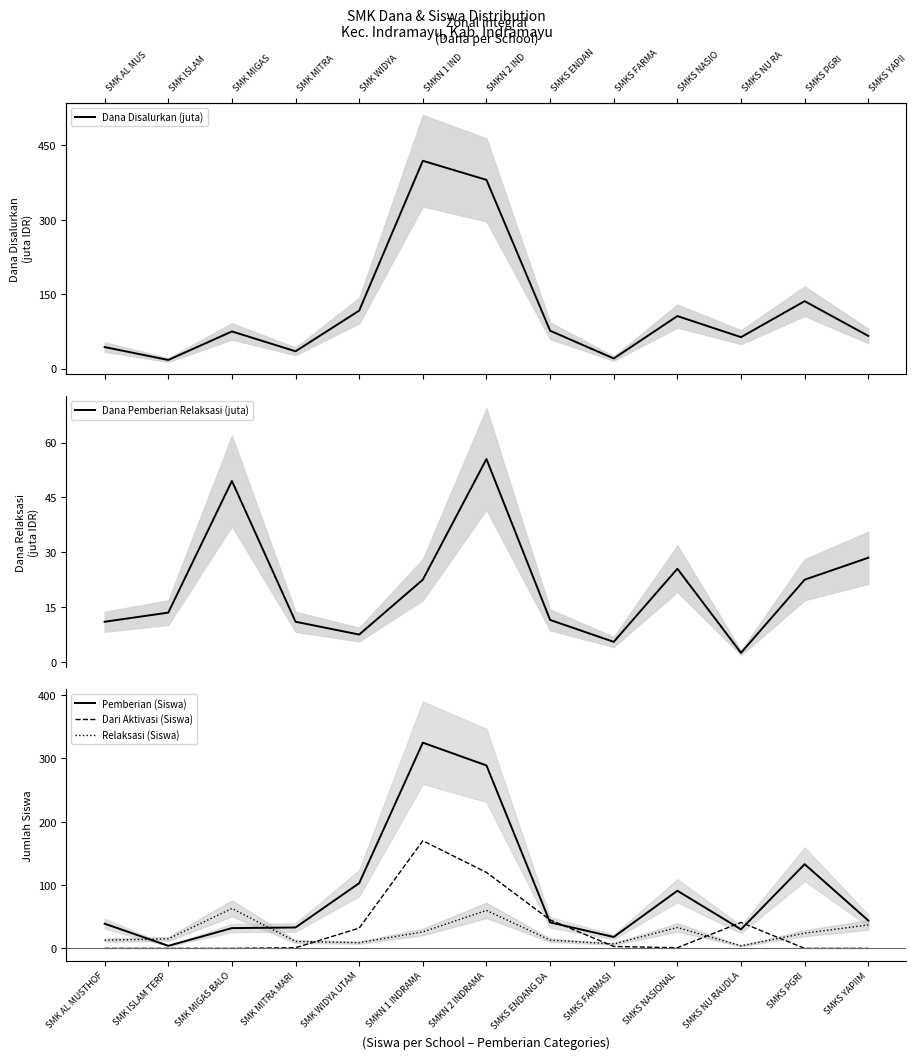

Reading left to right, transcribe all the data shown in this chart.

Dana Disalurkan (juta): SMK AL MUSTHOF=43.5	SMK ISLAM TERP=17.5	SMK MIGAS BALO=75.0	SMK MITRA MARI=35.0	SMK WIDYA UTAM=117.0	SMKN 1 INDRAMA=419.0	SMKN 2 INDRAMA=380.5	SMKS ENDANG DA=76.5	SMKS FARMASI=20.5	SMKS NASIONAL=106.0	SMKS NU RAUDLA=63.5	SMKS PGRI=136.0	SMKS YAPIIM=66.0
Dana Pemberian Relaksasi (juta): SMK AL MUSTHOF=11.0	SMK ISLAM TERP=13.5	SMK MIGAS BALO=49.5	SMK MITRA MARI=11.0	SMK WIDYA UTAM=7.5	SMKN 1 INDRAMA=22.5	SMKN 2 INDRAMA=55.5	SMKS ENDANG DA=11.5	SMKS FARMASI=5.5	SMKS NASIONAL=25.5	SMKS NU RAUDLA=2.5	SMKS PGRI=22.5	SMKS YAPIIM=28.5
Pemberian (Siswa): SMK AL MUSTHOF=39.0	SMK ISLAM TERP=4.0	SMK MIGAS BALO=32.0	SMK MITRA MARI=33.0	SMK WIDYA UTAM=103.0	SMKN 1 INDRAMA=325.0	SMKN 2 INDRAMA=289.0	SMKS ENDANG DA=41.0	SMKS FARMASI=18.0	SMKS NASIONAL=91.0	SMKS NU RAUDLA=30.0	SMKS PGRI=133.0	SMKS YAPIIM=44.0
Dari Aktivasi (Siswa): SMK AL MUSTHOF=0.0	SMK ISLAM TERP=0.0	SMK MIGAS BALO=0.0	SMK MITRA MARI=1.0	SMK WIDYA UTAM=32.0	SMKN 1 INDRAMA=170.0	SMKN 2 INDRAMA=120.0	SMKS ENDANG DA=45.0	SMKS FARMASI=3.0	SMKS NASIONAL=1.0	SMKS NU RAUDLA=41.0	SMKS PGRI=0.0	SMKS YAPIIM=0.0
Relaksasi (Siswa): SMK AL MUSTHOF=13.0	SMK ISLAM TERP=15.0	SMK MIGAS BALO=63.0	SMK MITRA MARI=11.0	SMK WIDYA UTAM=9.0	SMKN 1 INDRAMA=26.0	SMKN 2 INDRAMA=60.0	SMKS ENDANG DA=13.0	SMKS FARMASI=7.0	SMKS NASIONAL=33.0	SMKS NU RAUDLA=4.0	SMKS PGRI=24.0	SMKS YAPIIM=37.0